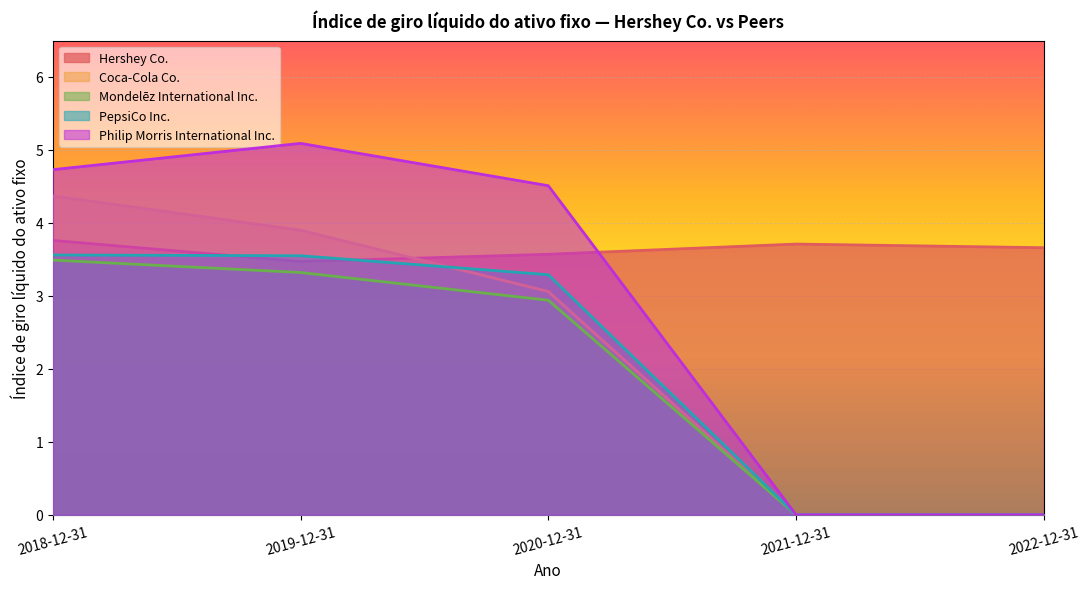

At which category does the chart reach its peak across all series?

2019-12-31